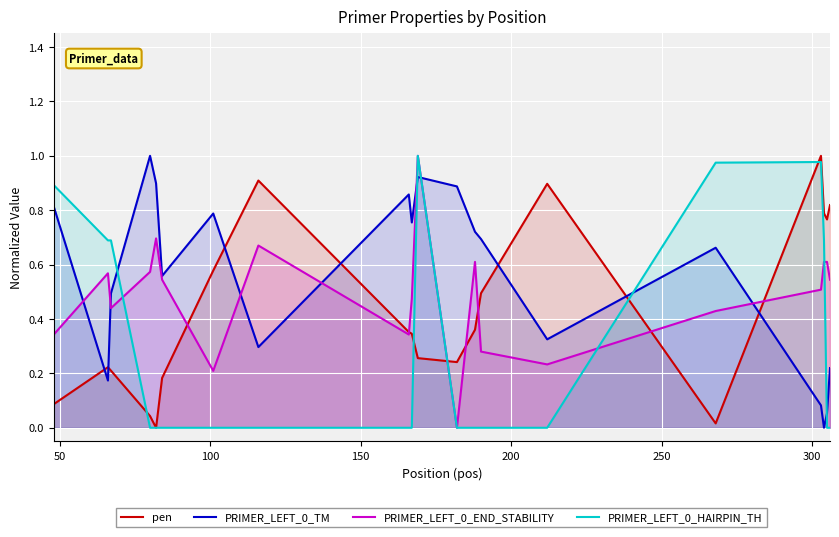

How many values in the PRIMER_LEFT_0_TM series exceed 0?

19